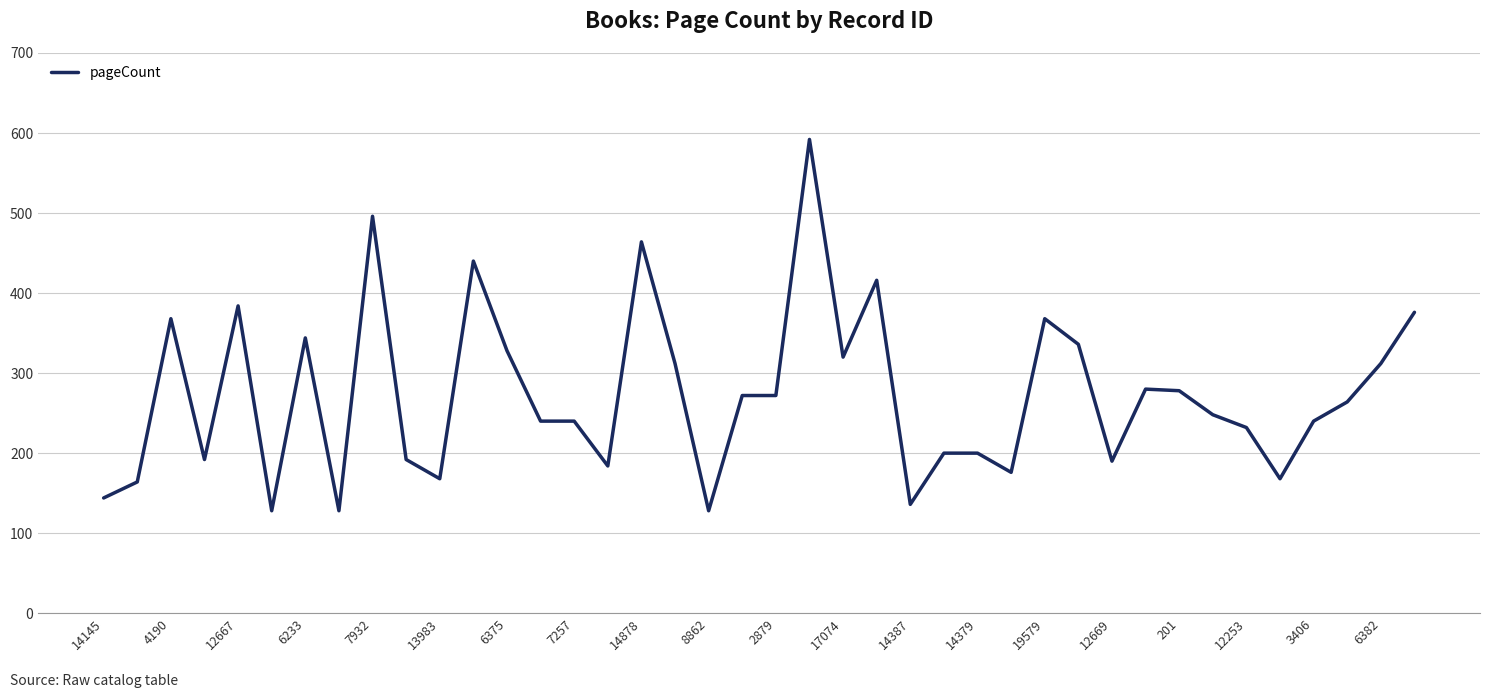

What is the greatest value displayed?

592